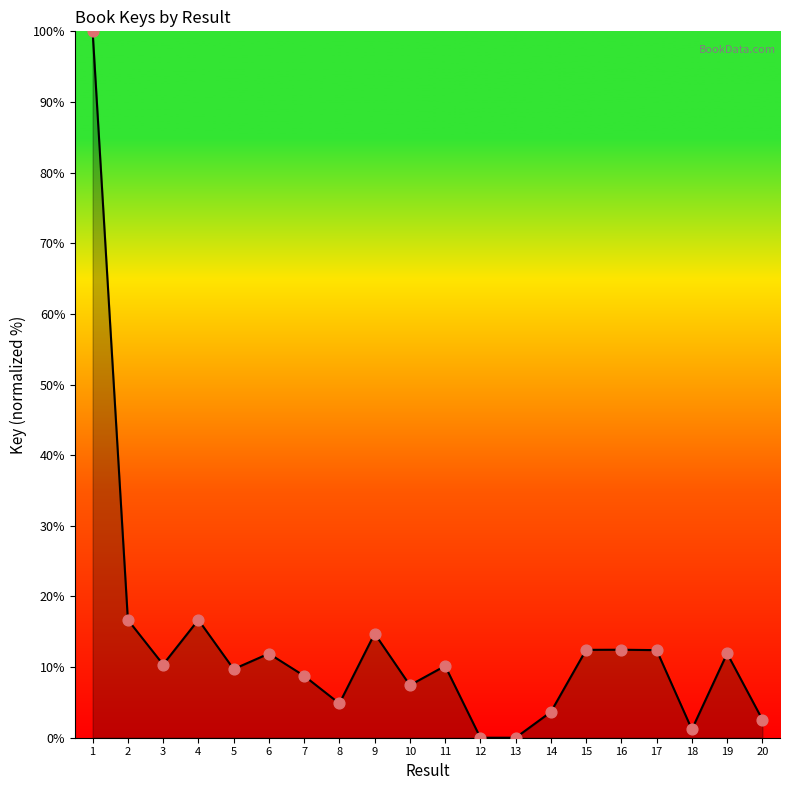

What is the change in value from 5 to 12?

-9.7